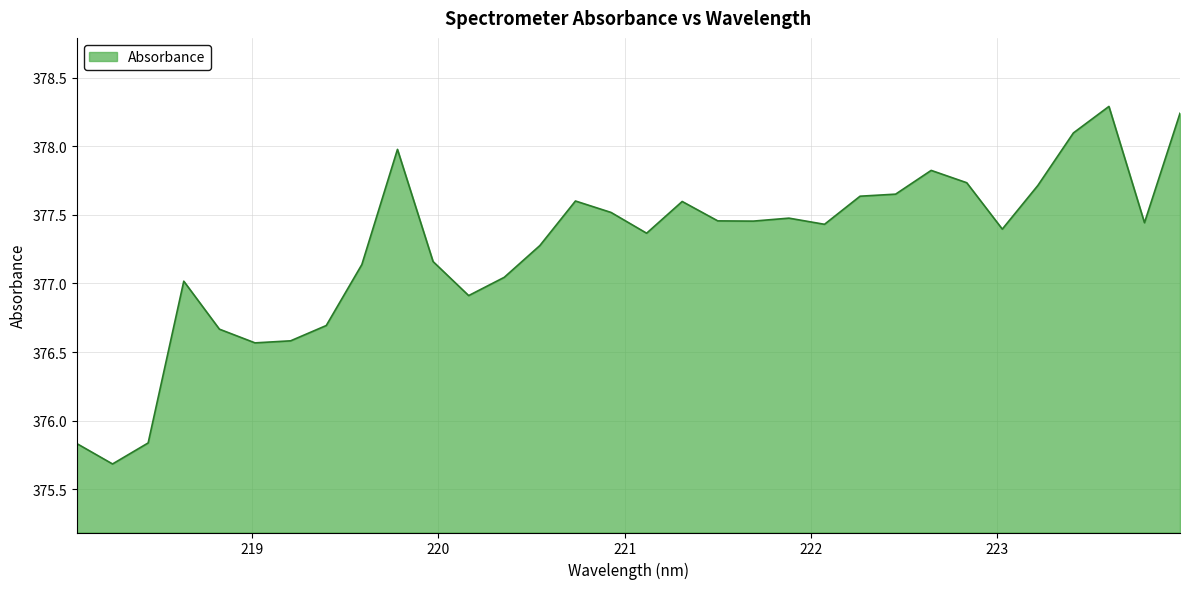

What is the difference between the maximum and minimum values?

2.6